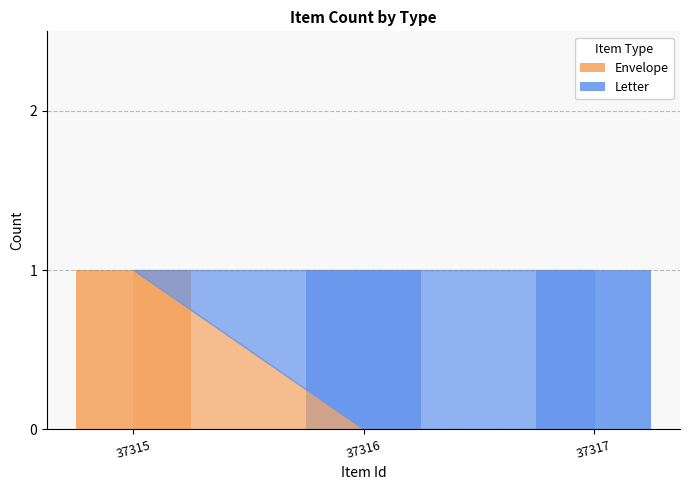

Are the bars grouped side by side (vs. stacked)?

No